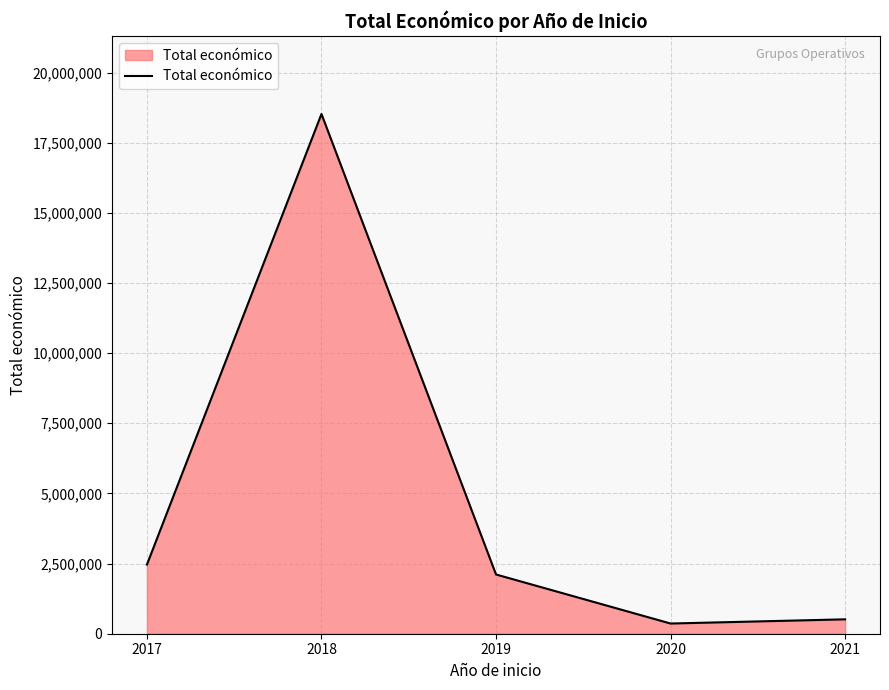

What is the maximum value shown in the chart?

18522221